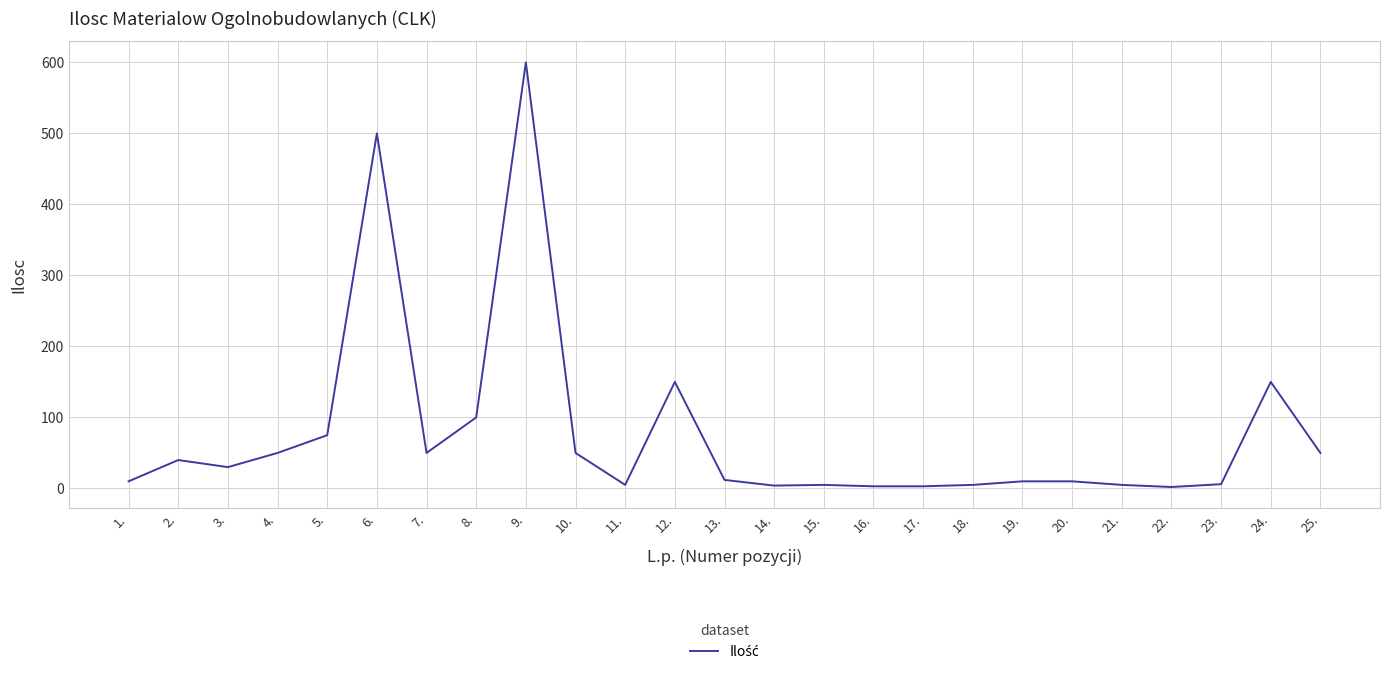

What is the sum of all values?

1925